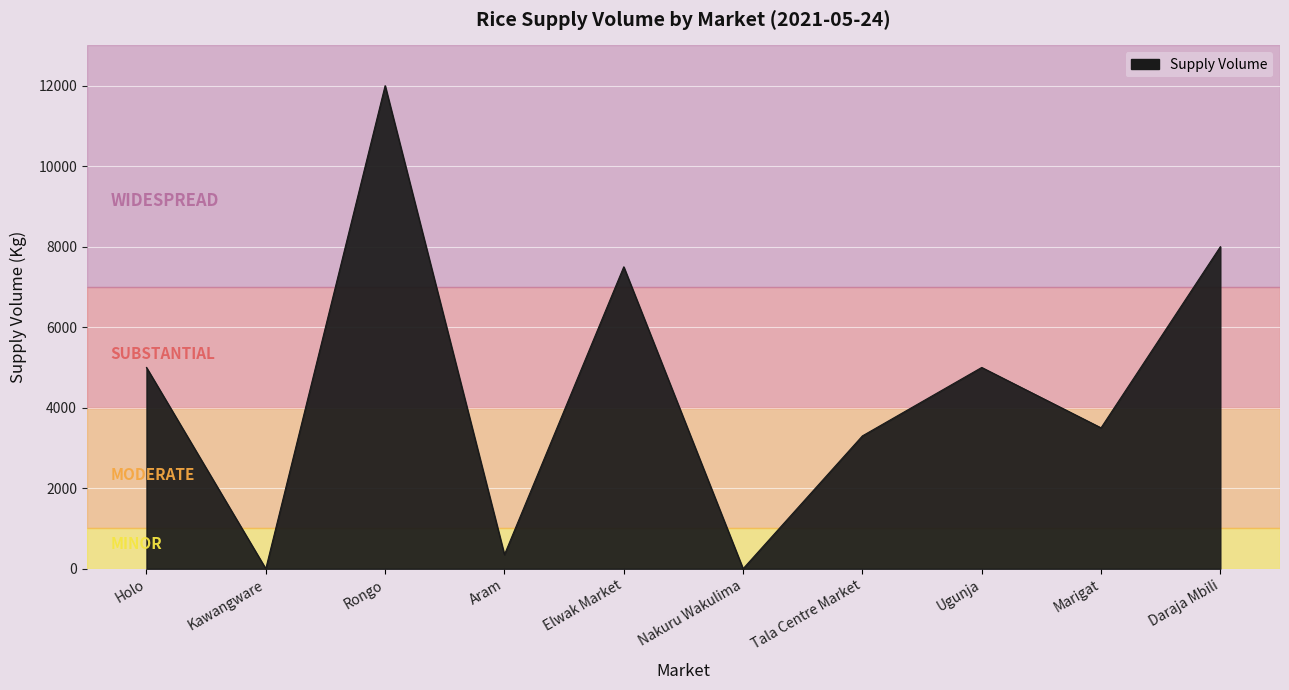

Does the chart display data point markers on the line(s)?

No